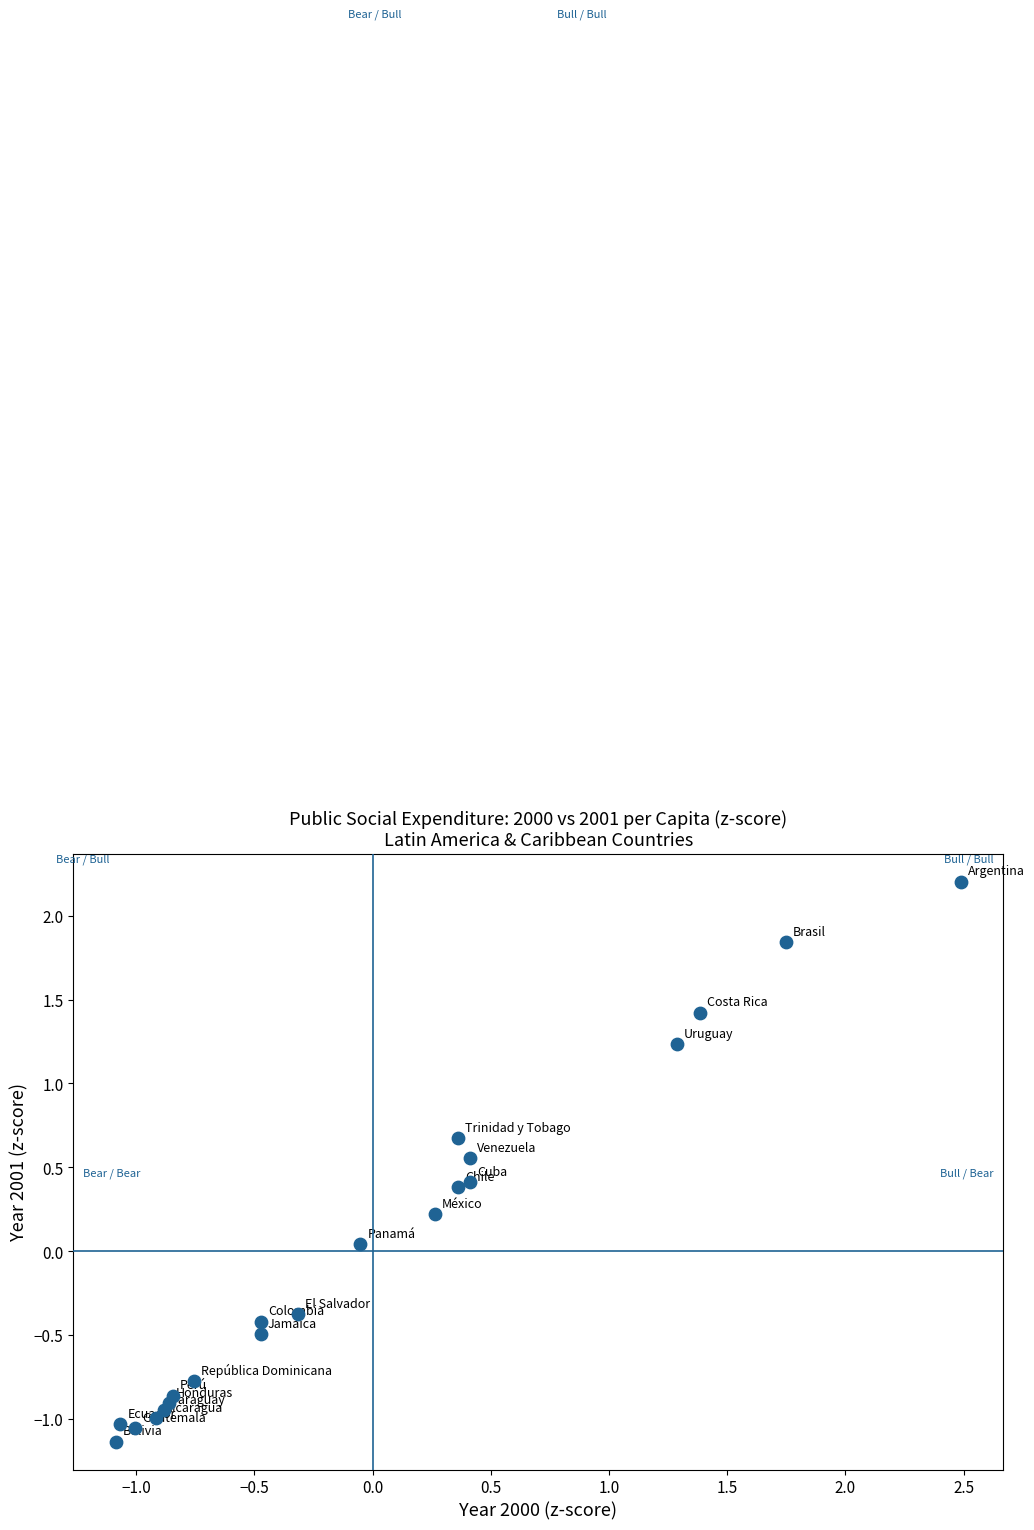

What is the range of X values (max minus min)?

3.6